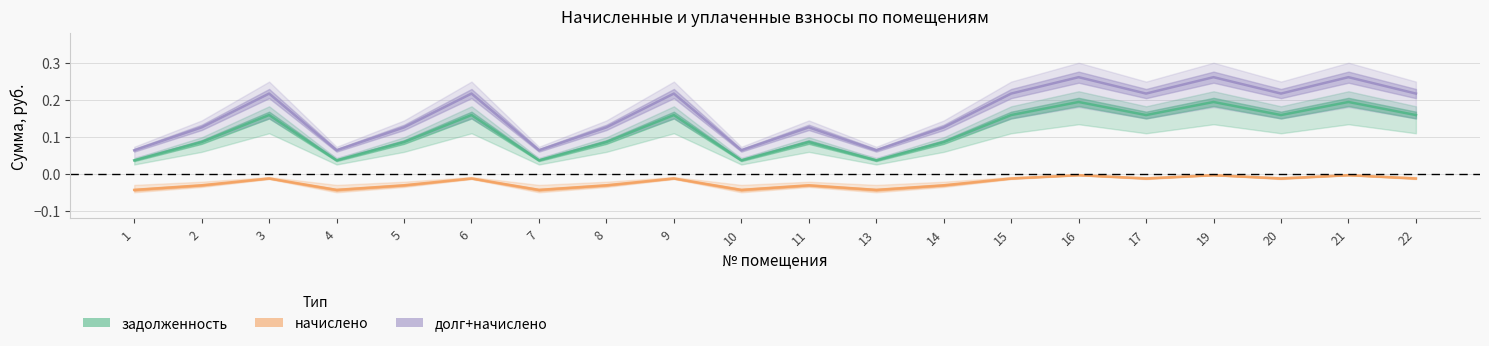

What is the greatest value displayed?

0.3